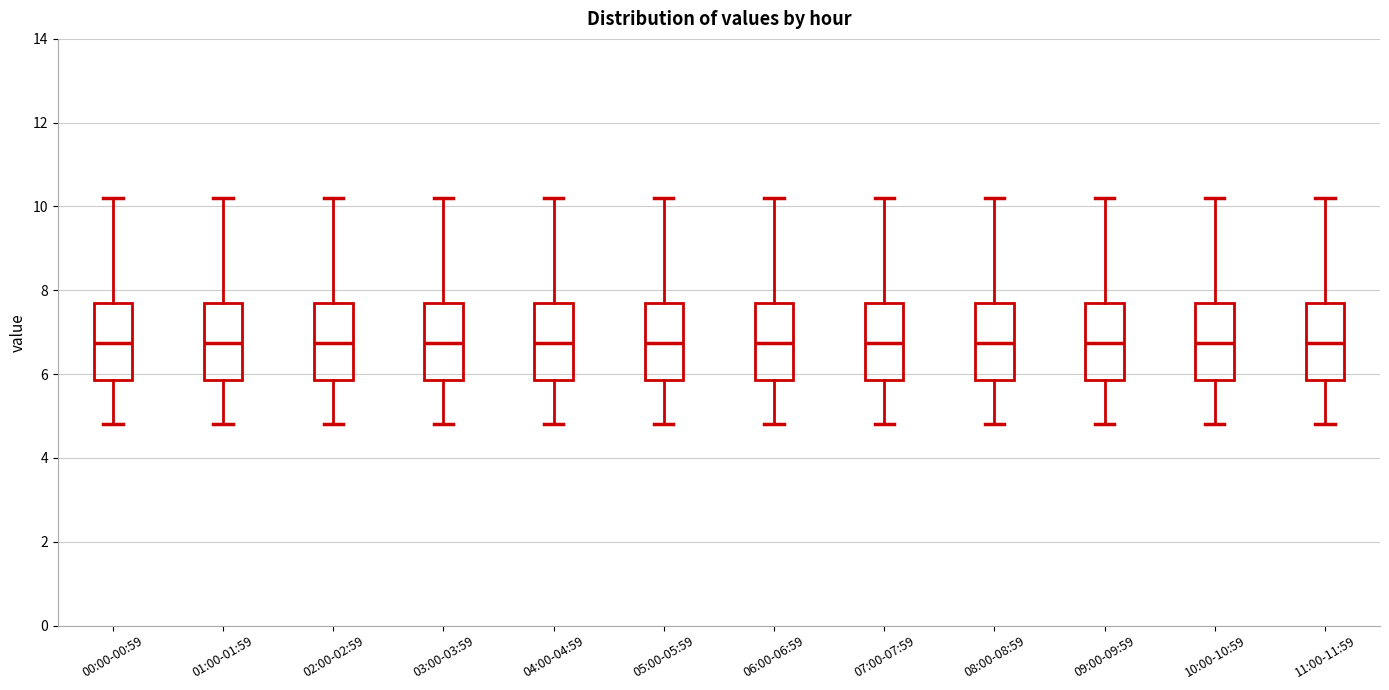

Reading left to right, transcribe this box plot: for each box, give where its median line is, the range the box spans, and where its two whiskers end, as read against the y-axis. The values are not printed on the chart, so give them approximately, as read against the axis.

00:00-00:59: median 6.8, box 5.8 to 7.8, whiskers 4.8 to 10.2
01:00-01:59: median 6.8, box 5.8 to 7.8, whiskers 4.8 to 10.2
02:00-02:59: median 6.8, box 5.8 to 7.8, whiskers 4.8 to 10.2
03:00-03:59: median 6.8, box 5.8 to 7.8, whiskers 4.8 to 10.2
04:00-04:59: median 6.8, box 5.8 to 7.8, whiskers 4.8 to 10.2
05:00-05:59: median 6.8, box 5.8 to 7.8, whiskers 4.8 to 10.2
06:00-06:59: median 6.8, box 5.8 to 7.8, whiskers 4.8 to 10.2
07:00-07:59: median 6.8, box 5.8 to 7.8, whiskers 4.8 to 10.2
08:00-08:59: median 6.8, box 5.8 to 7.8, whiskers 4.8 to 10.2
09:00-09:59: median 6.8, box 5.8 to 7.8, whiskers 4.8 to 10.2
10:00-10:59: median 6.8, box 5.8 to 7.8, whiskers 4.8 to 10.2
11:00-11:59: median 6.8, box 5.8 to 7.8, whiskers 4.8 to 10.2